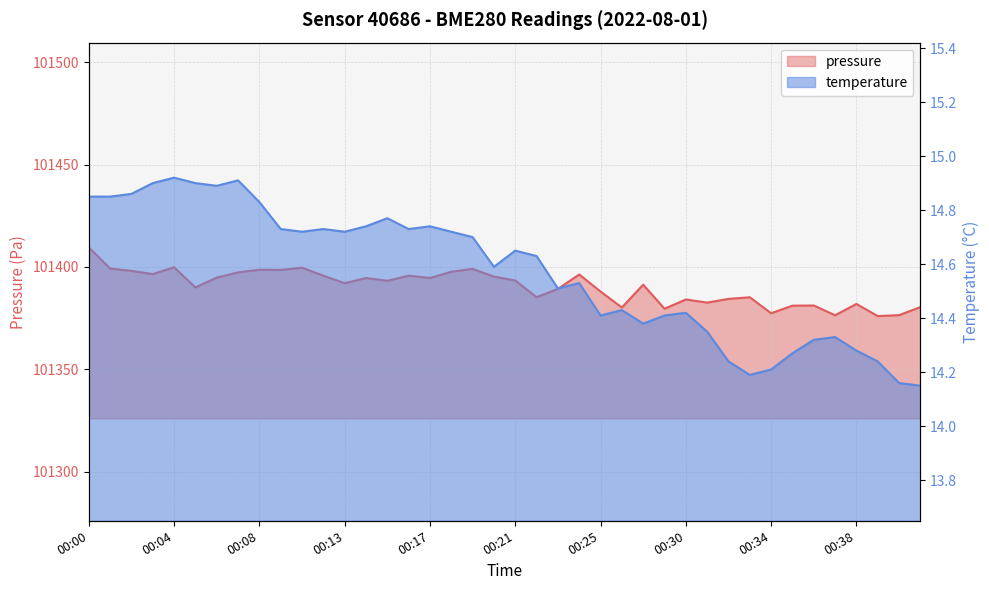

What are all the series names shown in the legend?

pressure, temperature